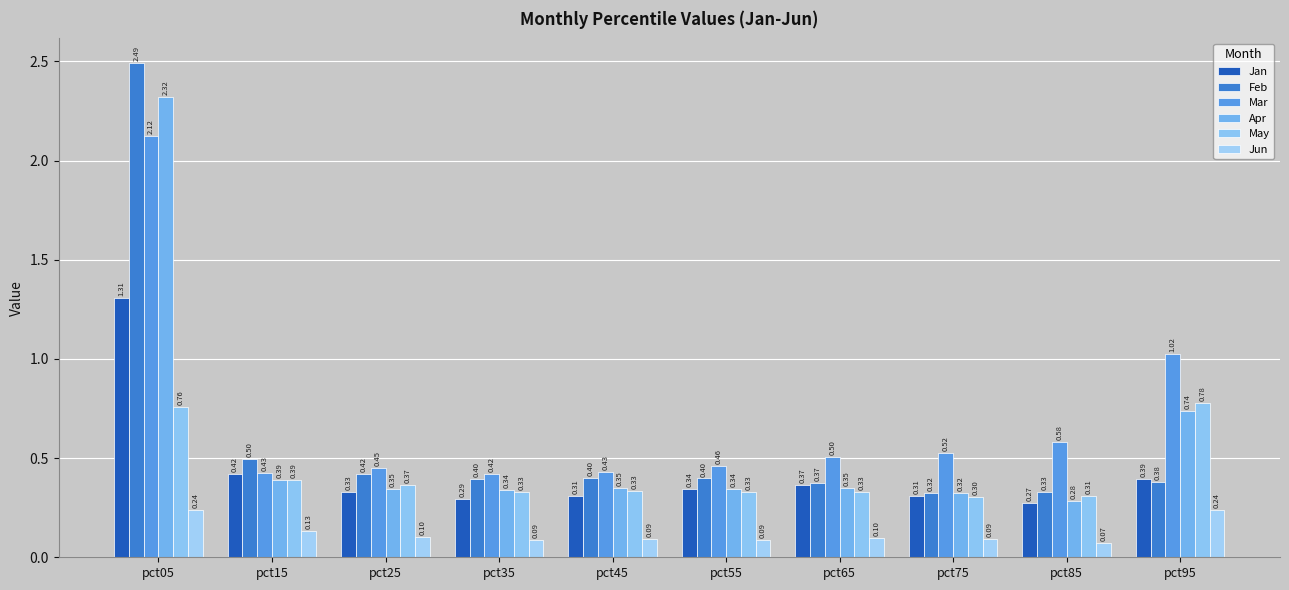

Which has a higher value, pct65 or pct55?

pct65